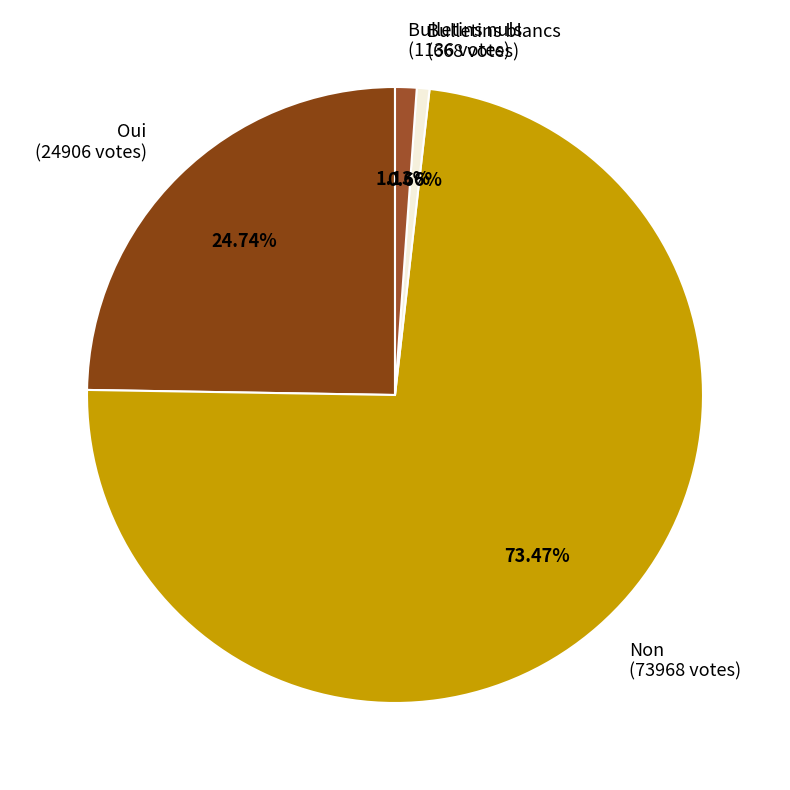

Which category has the biggest portion of the pie?

Non